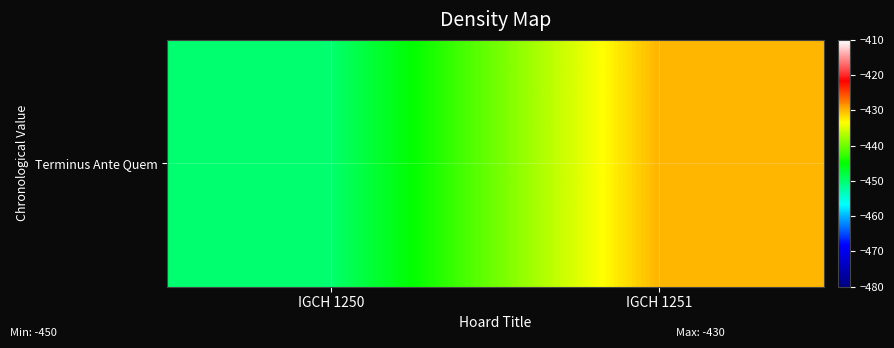

Which category has the highest value across all series?

IGCH 1251